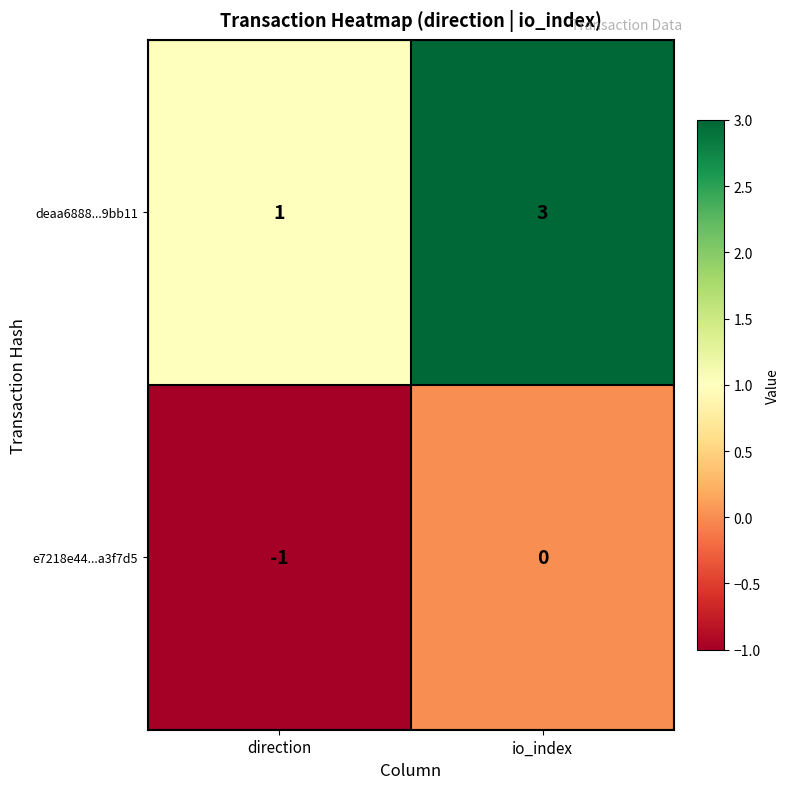

Reading right to left, list all the values displayed in this chart.

deaa6888...9bb11: io_index=3	direction=1
e7218e44...a3f7d5: io_index=0	direction=-1